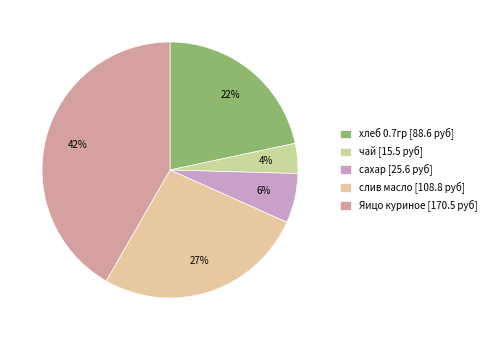

Which slice is the smallest?

чай